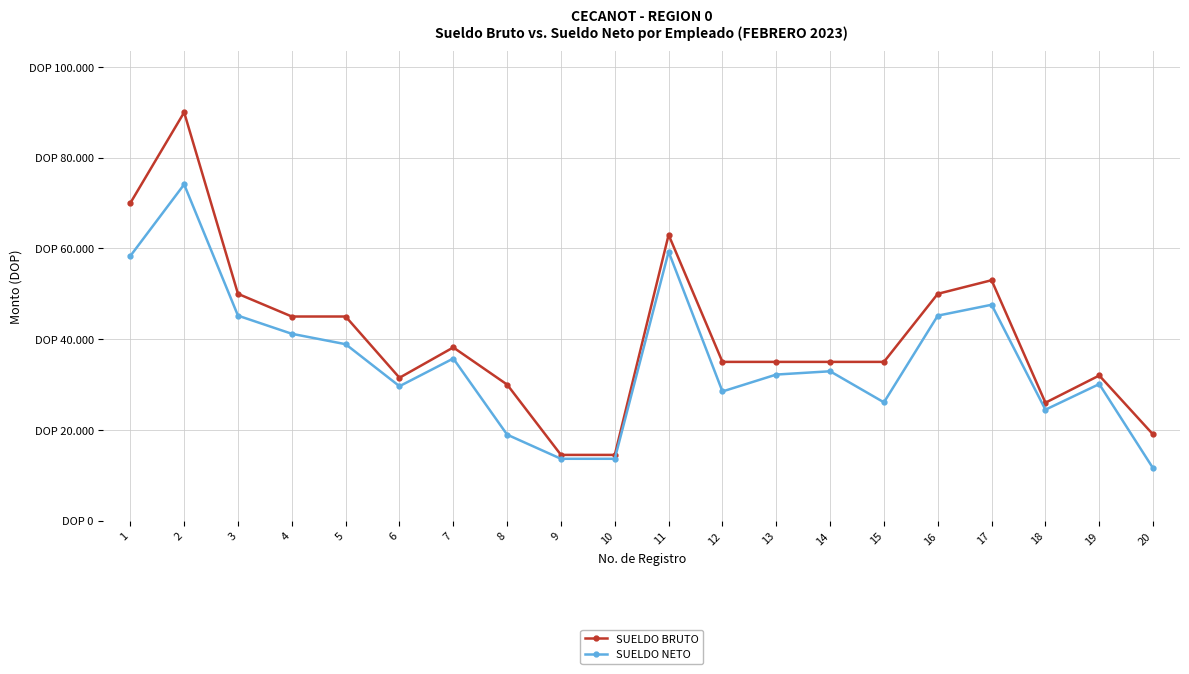

What is the smallest value displayed?

11556.8